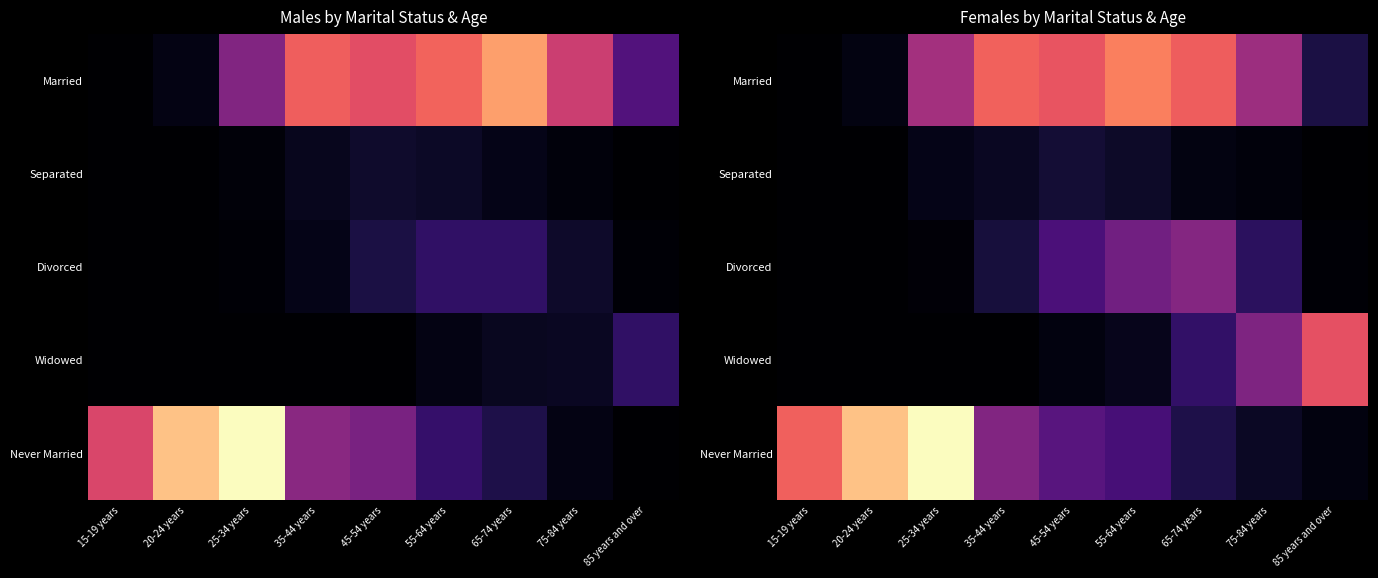

Which series changed the most between 15-19 years and 35-44 years?

Married